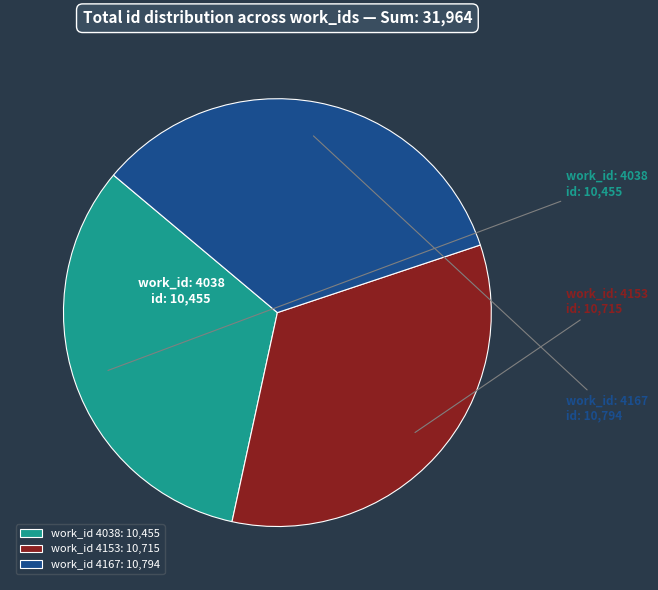

Which has a higher value, work_id 4153: 10,715 or work_id 4038: 10,455?

work_id 4153: 10,715